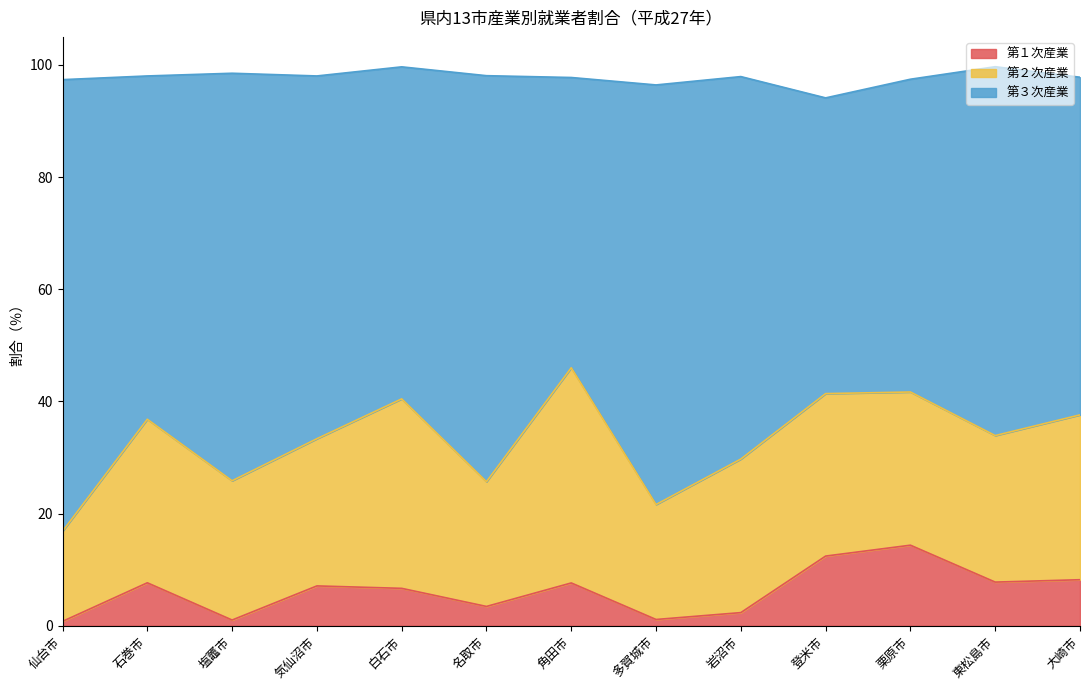

At which category does 第１次産業 reach its first local peak?

石巻市